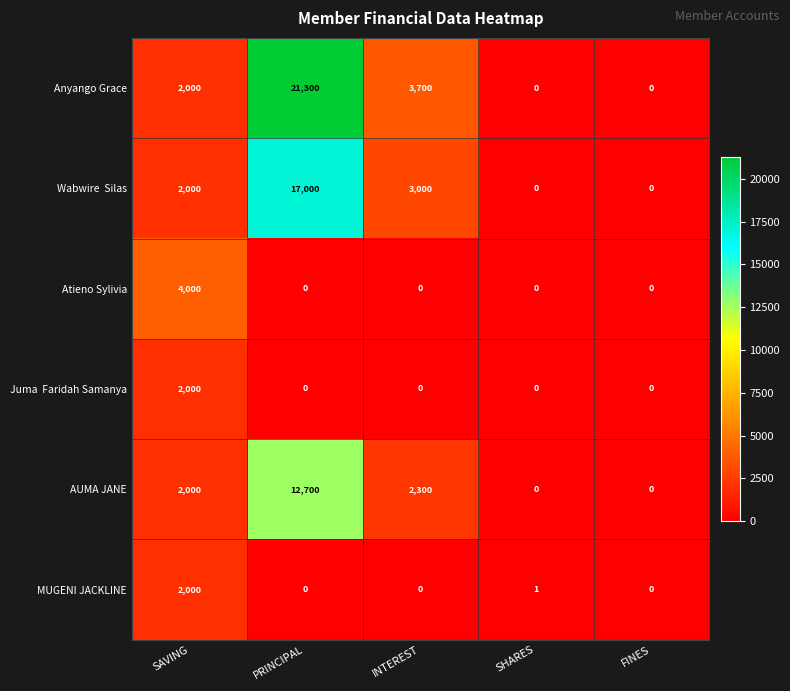

How many categories are shown in the chart?

5